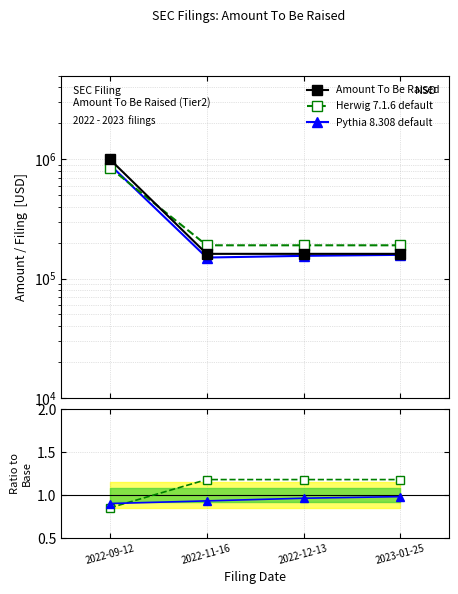

True or false: Amount To Be Raised and Pythia 8.308 default cross at least once.

False